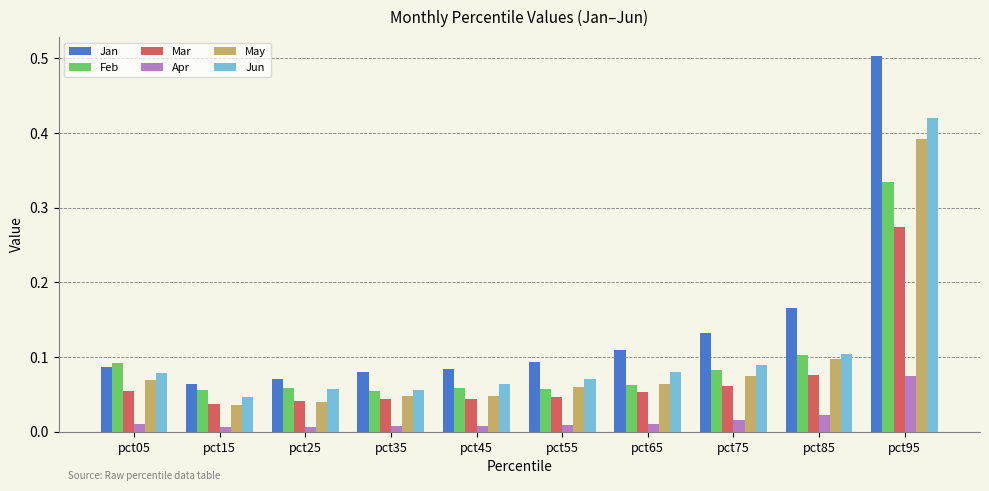

Is it true that Apr equals 0.0 at pct95?

False